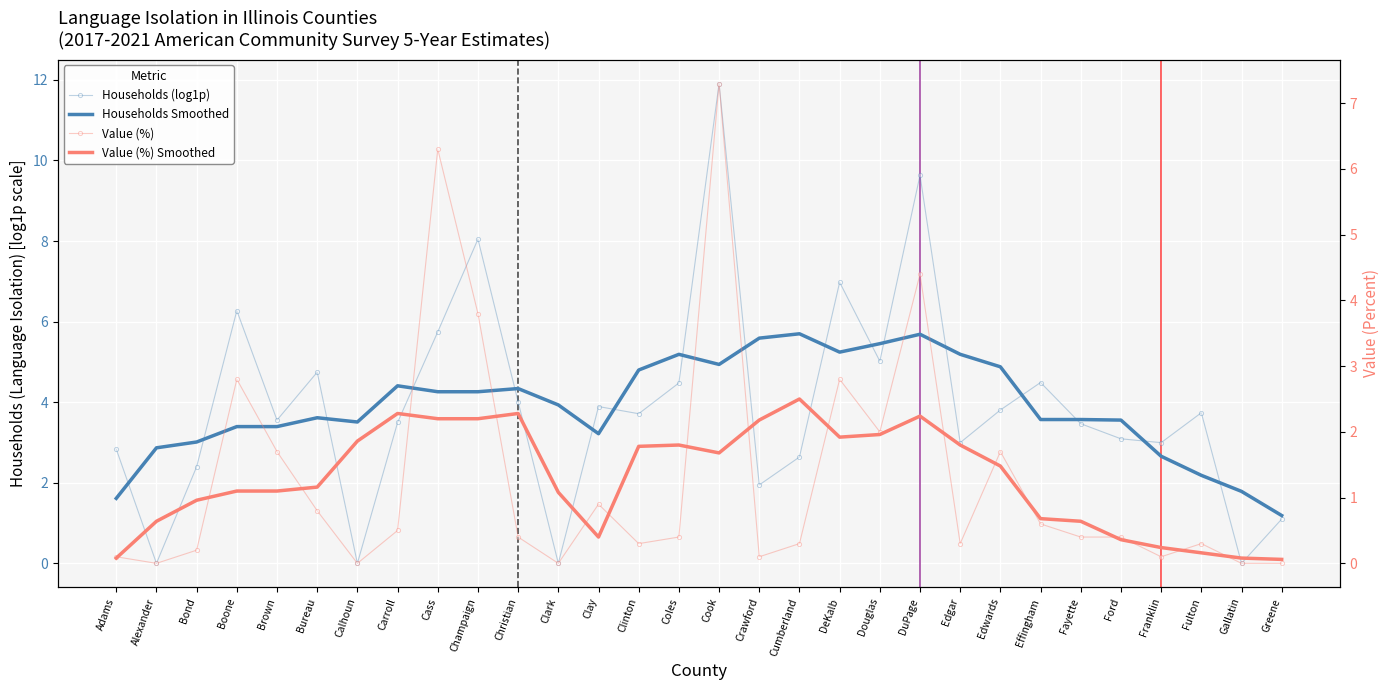

What is the label of the 7th point from the left?

Calhoun